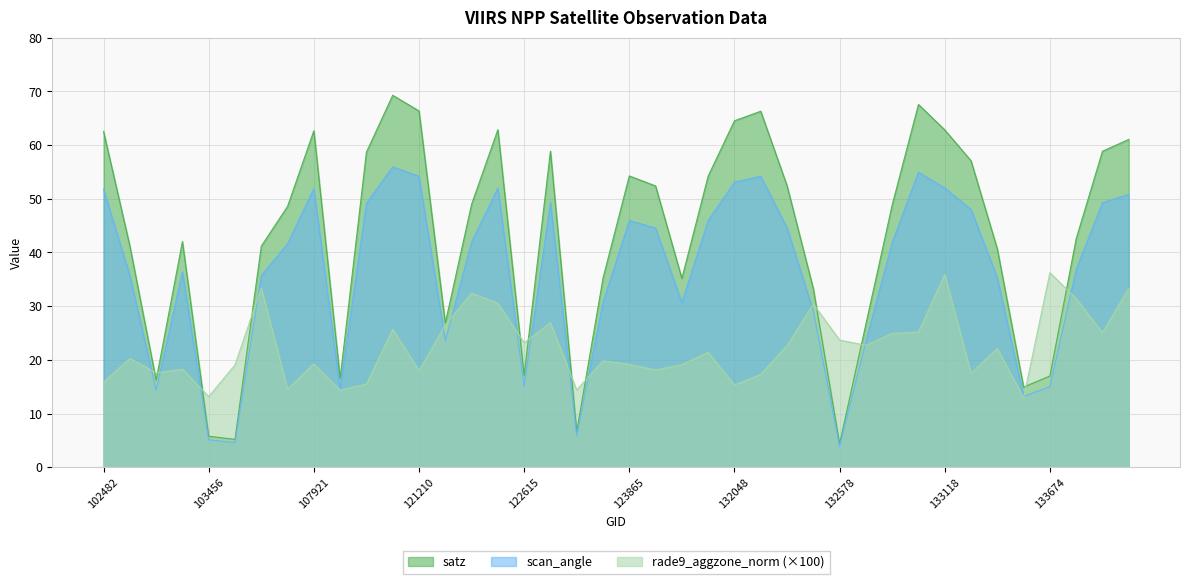

Where is rade9_aggzone_norm nearest to the value 24?

132578